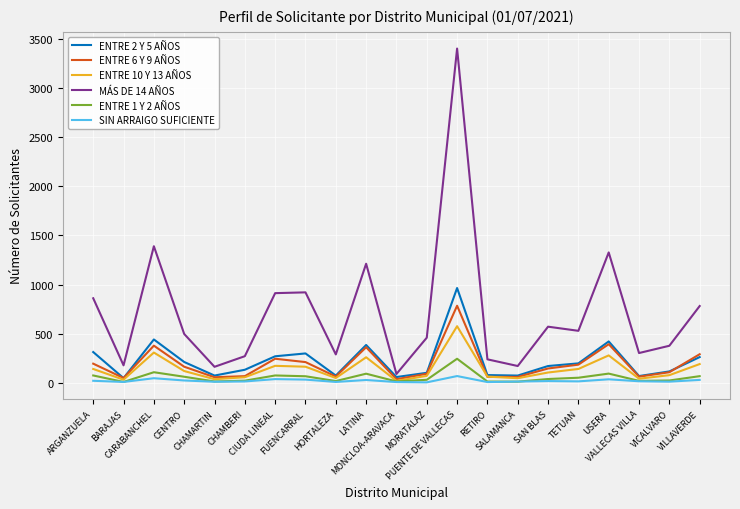

How many values in the ENTRE 2 Y 5 AÑOS series are below 172?

10